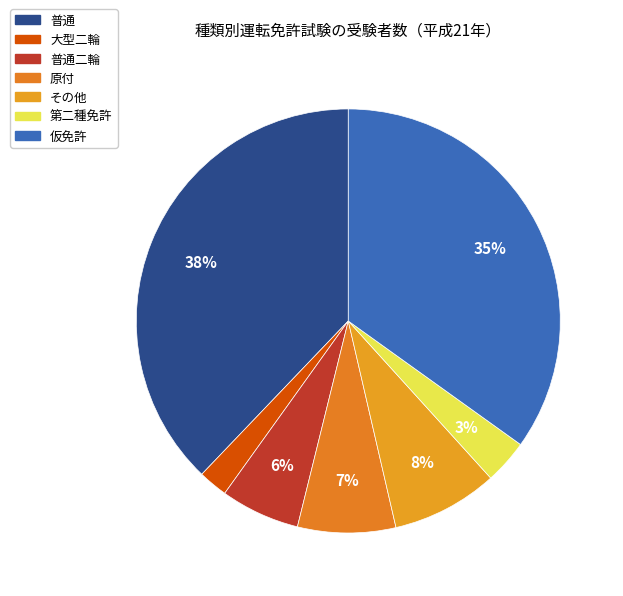

Is 第二種免許 the majority of the pie?

No